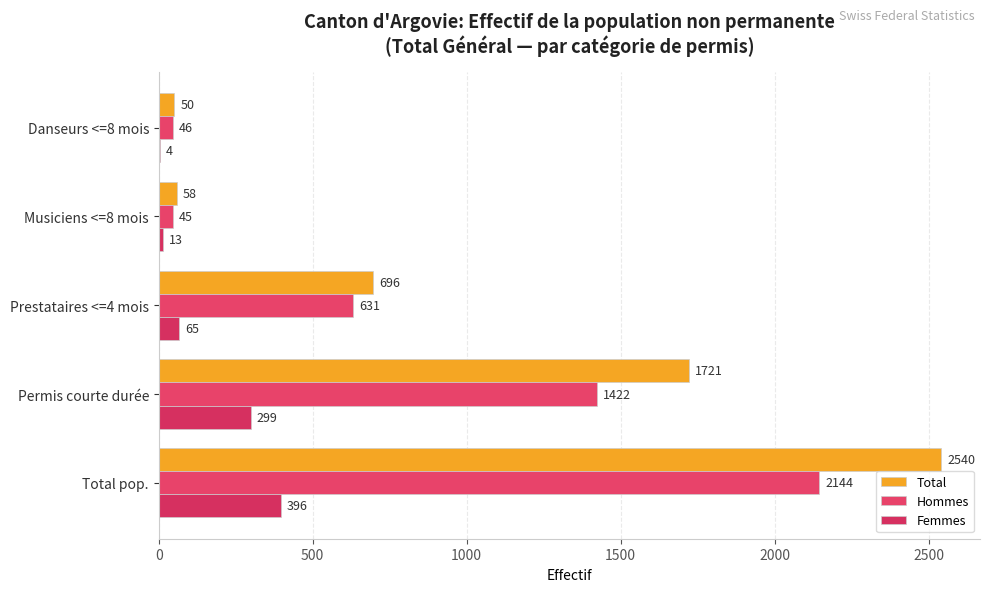

Where is Total nearest to the value 1295?

Permis courte durée